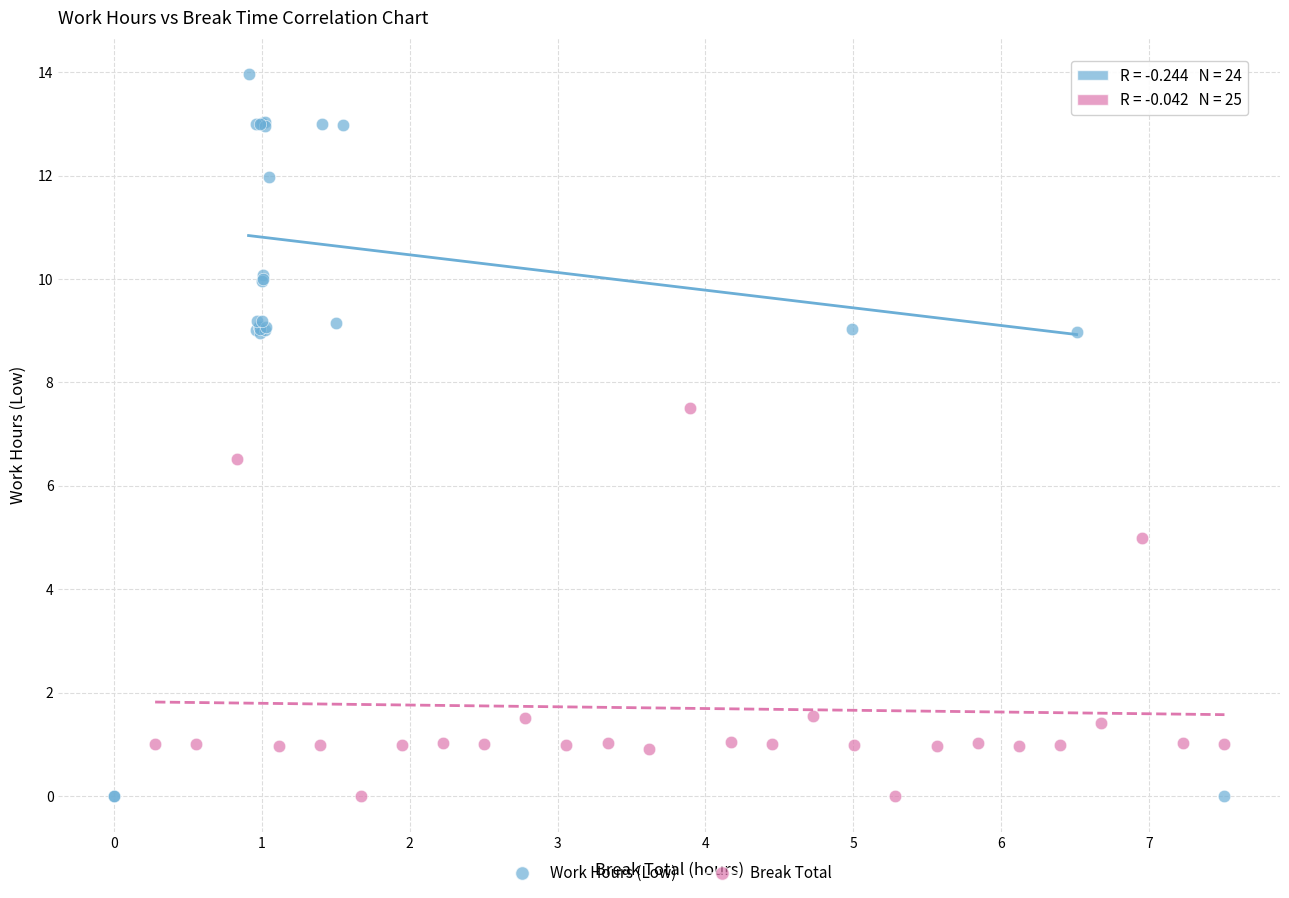

Which series has the widest spread of Y values?

Work Hours (Low)